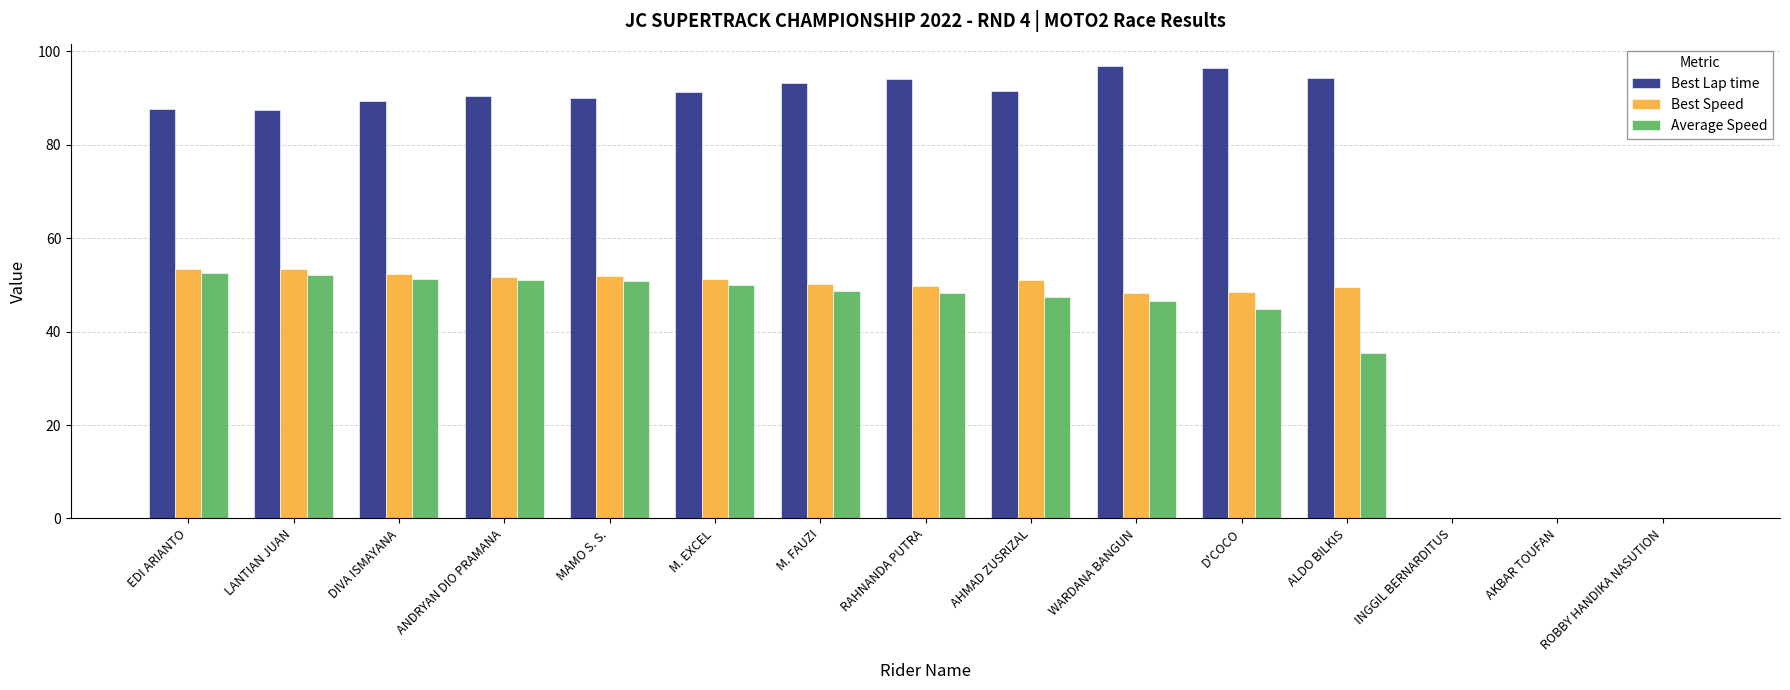

Read the Best Speed value at M. FAUZI.

50.2